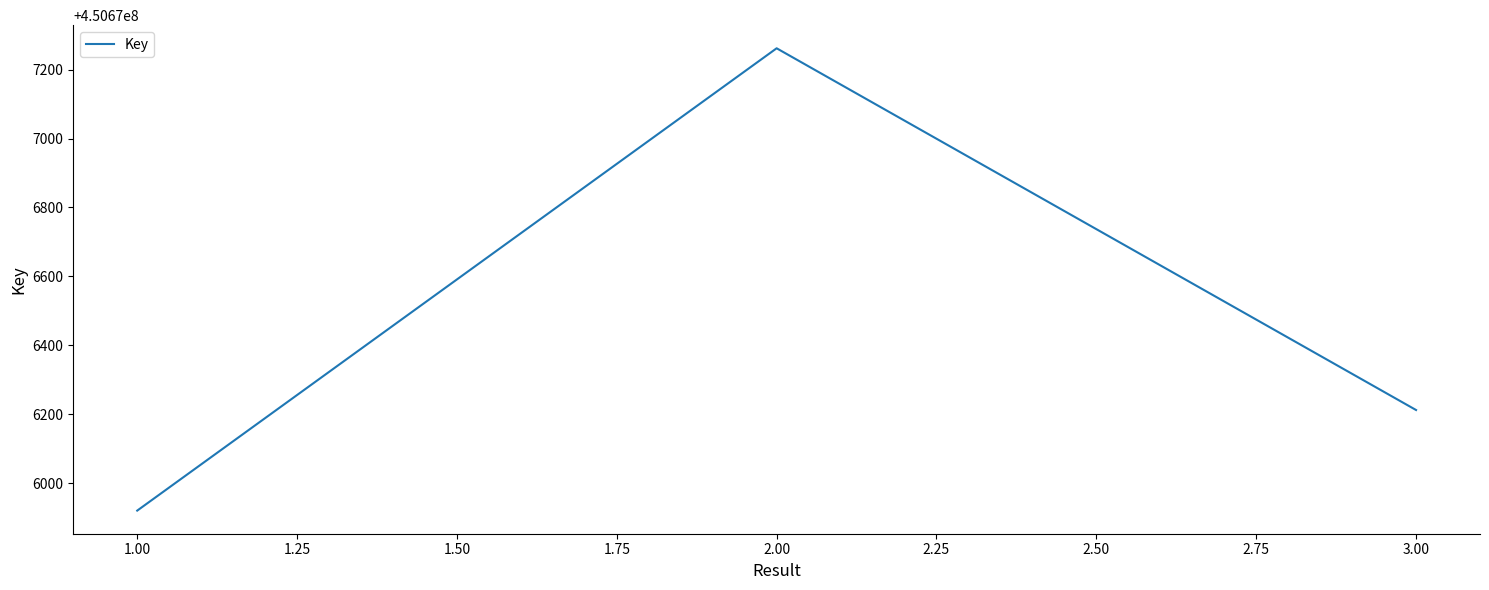

Approximately how many times larger is the value at 3.00 compared to 1.00?

1.0